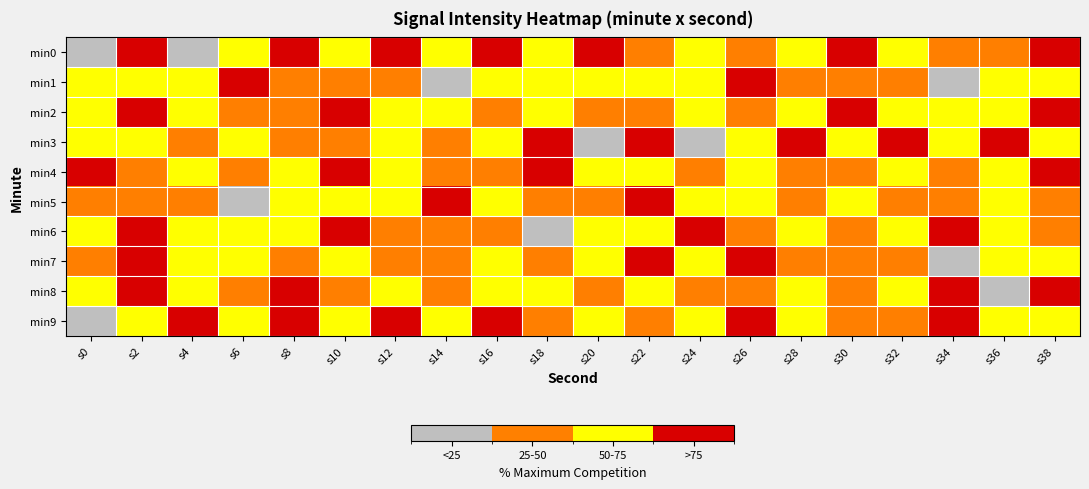

Reading left to right, what are all the values shown in this chart?

min0: s0=23.8	s2=88.8	s4=0.0	s6=54.6	s8=75.4	s10=53.3	s12=91.8	s14=58.5	s16=84.6	s18=56.9	s20=94.6	s22=27.8	s24=56.7	s26=46.2	s28=57.9	s30=100.0	s32=66.4	s34=43.1	s36=27.7	s38=81.6
min1: s0=64.0	s2=59.4	s4=71.4	s6=83.9	s8=46.9	s10=49.8	s12=37.7	s14=24.9	s16=69.7	s18=50.2	s20=64.0	s22=59.4	s24=71.4	s26=83.9	s28=46.9	s30=49.8	s32=37.7	s34=24.9	s36=69.7	s38=50.2
min2: s0=57.9	s2=100.0	s4=66.4	s6=43.1	s8=27.7	s10=81.6	s12=72.9	s14=62.8	s16=45.0	s18=68.2	s20=39.6	s22=49.1	s24=66.2	s26=46.0	s28=62.2	s30=83.3	s32=64.0	s34=59.4	s36=71.4	s38=83.9
min3: s0=72.9	s2=62.8	s4=45.0	s6=68.2	s8=39.6	s10=49.1	s12=66.2	s14=46.0	s16=62.2	s18=83.3	s20=23.8	s22=88.8	s24=0.0	s26=54.6	s28=75.4	s30=53.3	s32=91.8	s34=58.5	s36=84.6	s38=56.9
min4: s0=94.6	s2=27.8	s4=56.7	s6=46.2	s8=57.9	s10=100.0	s12=66.4	s14=43.1	s16=27.7	s18=81.6	s20=72.9	s22=62.8	s24=45.0	s26=68.2	s28=39.6	s30=49.1	s32=66.2	s34=46.0	s36=62.2	s38=83.3
min5: s0=46.9	s2=49.8	s4=37.7	s6=24.9	s8=69.7	s10=50.2	s12=57.9	s14=100.0	s16=66.4	s18=43.1	s20=27.7	s22=81.6	s24=72.9	s26=62.8	s28=45.0	s30=68.2	s32=39.6	s34=49.1	s36=66.2	s38=46.0
min6: s0=62.2	s2=83.3	s4=64.0	s6=59.4	s8=71.4	s10=83.9	s12=46.9	s14=49.8	s16=37.7	s18=24.9	s20=69.7	s22=50.2	s24=94.6	s26=27.8	s28=56.7	s30=46.2	s32=57.9	s34=100.0	s36=66.4	s38=43.1
min7: s0=27.7	s2=81.6	s4=72.9	s6=62.8	s8=45.0	s10=68.2	s12=39.6	s14=49.1	s16=66.2	s18=46.0	s20=62.2	s22=83.3	s24=71.4	s26=83.9	s28=46.9	s30=49.8	s32=37.7	s34=24.9	s36=69.7	s38=50.2
min8: s0=57.9	s2=100.0	s4=66.4	s6=43.1	s8=94.6	s10=27.8	s12=56.7	s14=46.2	s16=72.9	s18=62.8	s20=45.0	s22=68.2	s24=39.6	s26=49.1	s28=66.2	s30=46.0	s32=62.2	s34=83.3	s36=23.8	s38=88.8
min9: s0=0.0	s2=54.6	s4=75.4	s6=53.3	s8=91.8	s10=58.5	s12=84.6	s14=56.9	s16=94.6	s18=27.8	s20=56.7	s22=46.2	s24=57.9	s26=100.0	s28=66.4	s30=43.1	s32=27.7	s34=81.6	s36=72.9	s38=62.8